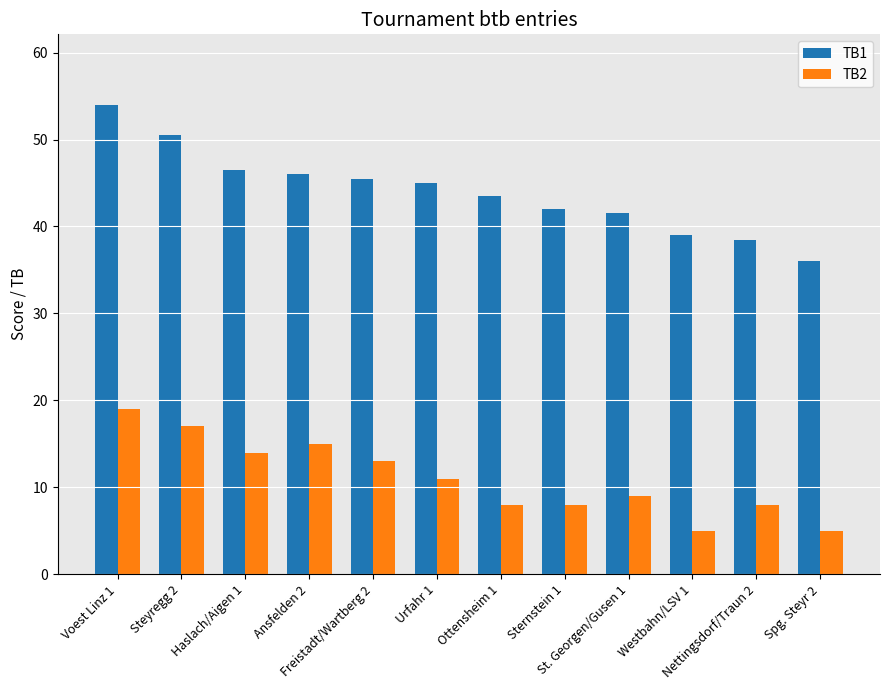

Which series has the largest total across all categories?

TB1